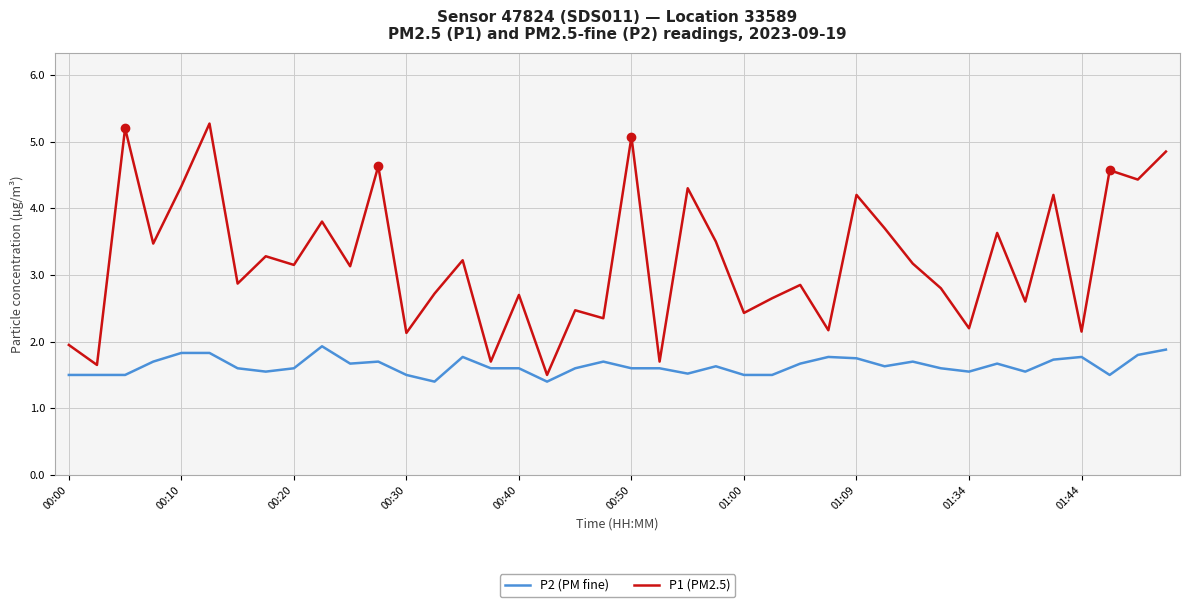

List the series in order of their peak value, lowest first.

P2 (PM fine), P1 (PM2.5)